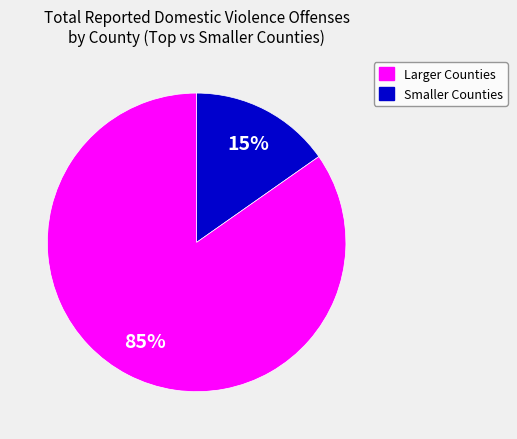

To the nearest percent, what is the average slice percentage?

50%